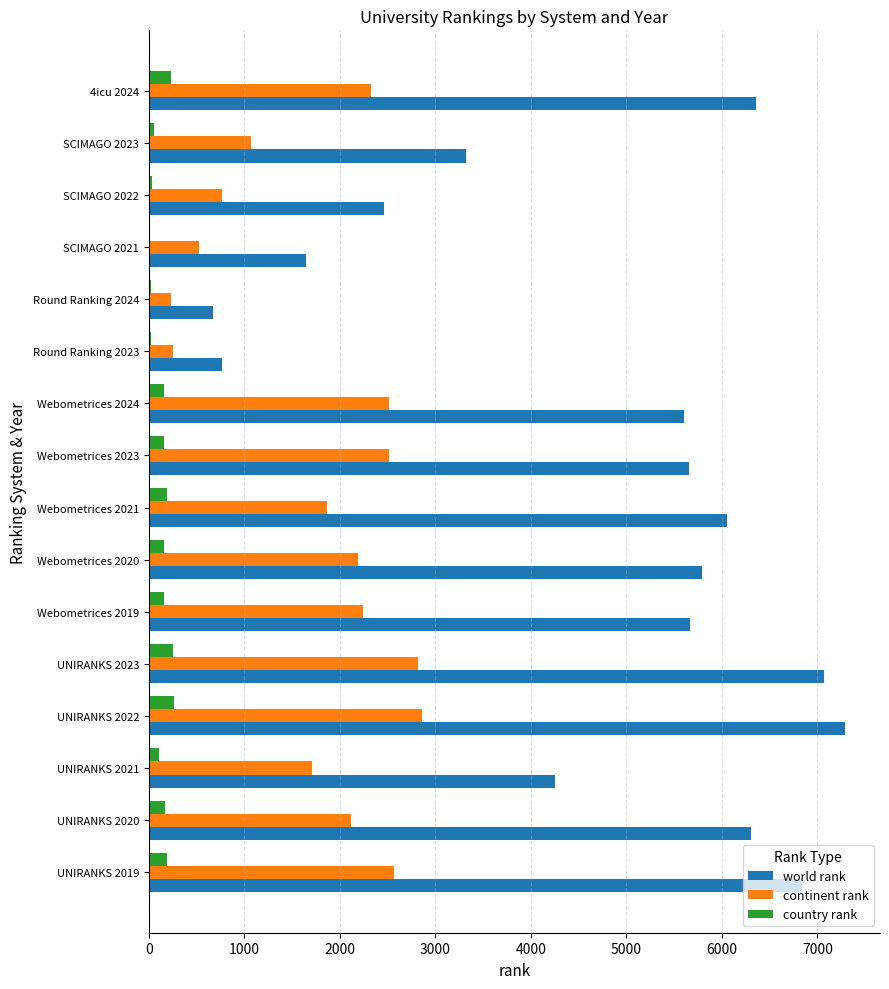

At which category does the chart reach its peak across all series?

UNIRANKS 2022